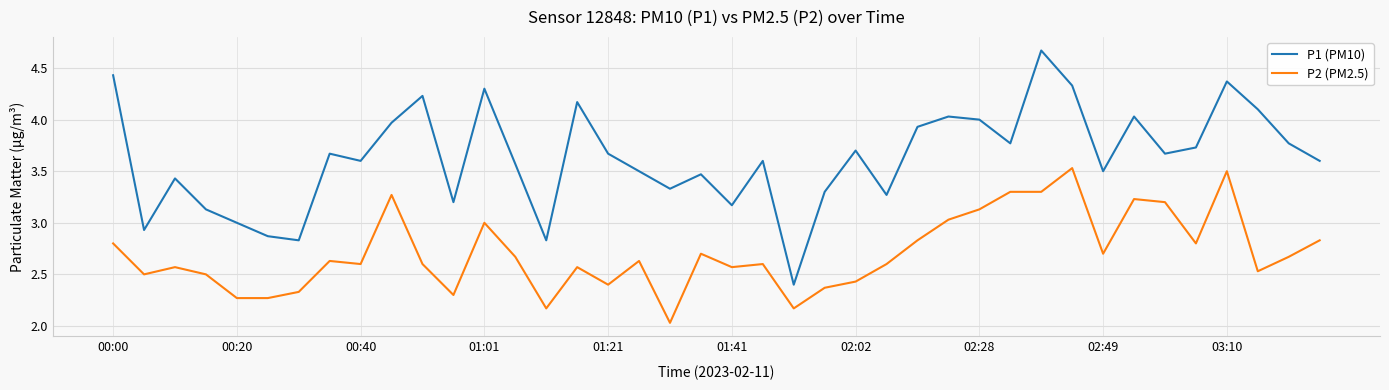

List the series in order of their overall mean, highest first.

P1 (PM10), P2 (PM2.5)